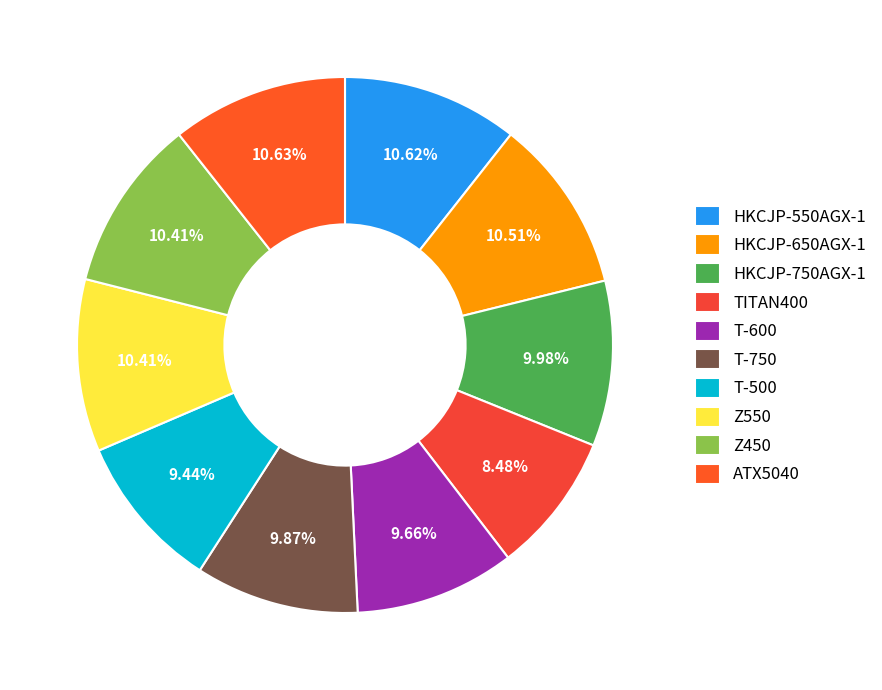

How many segments does this pie chart have?

10